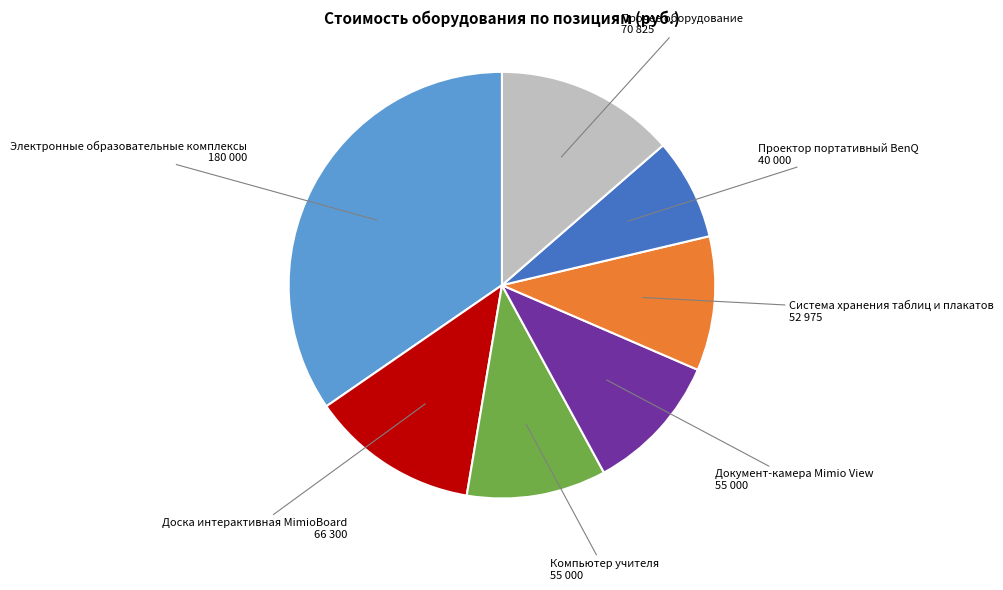

Is there a majority slice in this chart?

No